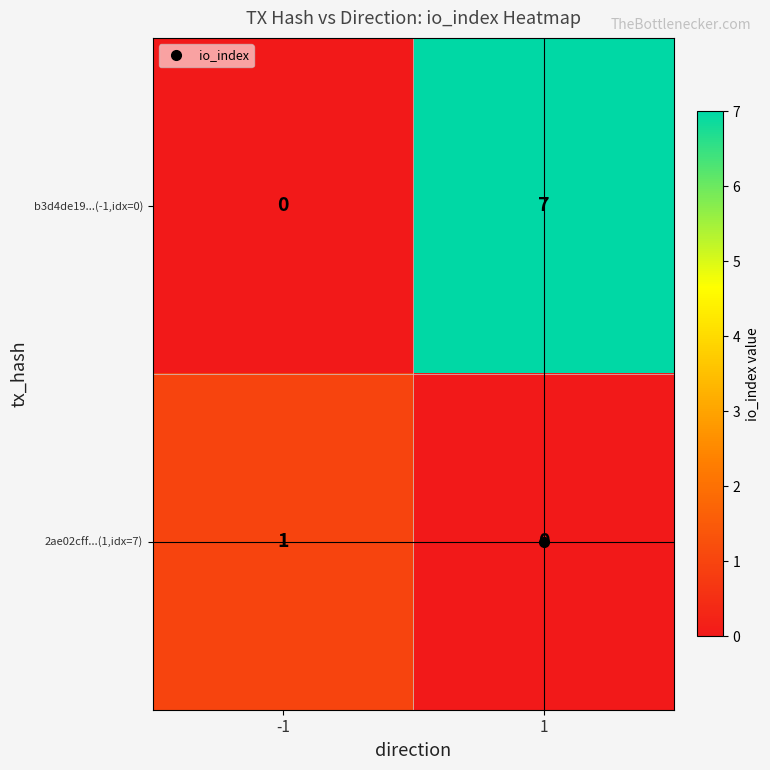

True or false: 2ae02cff...(1,idx=7) has a value of 0 at 1.

True